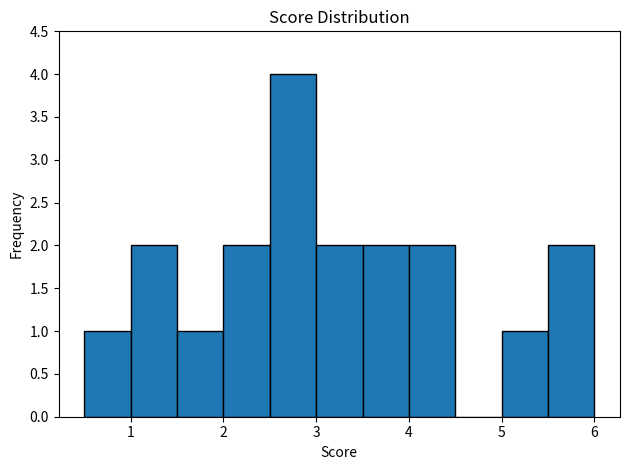

Reading left to right, transcribe this chart: for each bar, give the range it covers on the x-axis and its height. The values are not printed on the chart, so give them approximately, as read against the axis.

0.5 to 1.0: 1
1.0 to 1.5: 2
1.5 to 2.0: 1
2.0 to 2.5: 2
2.5 to 3.0: 4
3.0 to 3.5: 2
3.5 to 4.0: 2
4.0 to 4.5: 2
4.5 to 5.0: 0
5.0 to 5.5: 1
5.5 to 6.0: 2